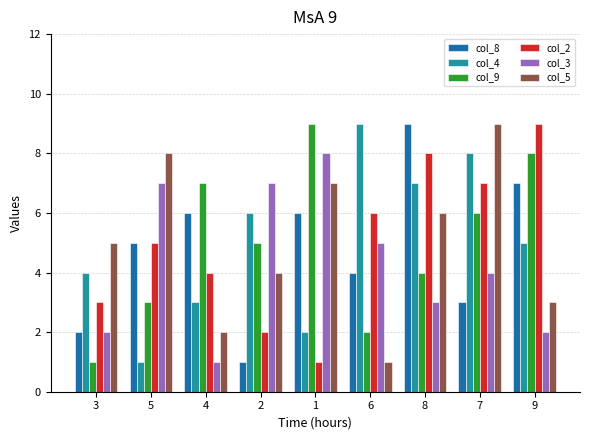

The col_5 series shows 5 at 9. True or false?

False